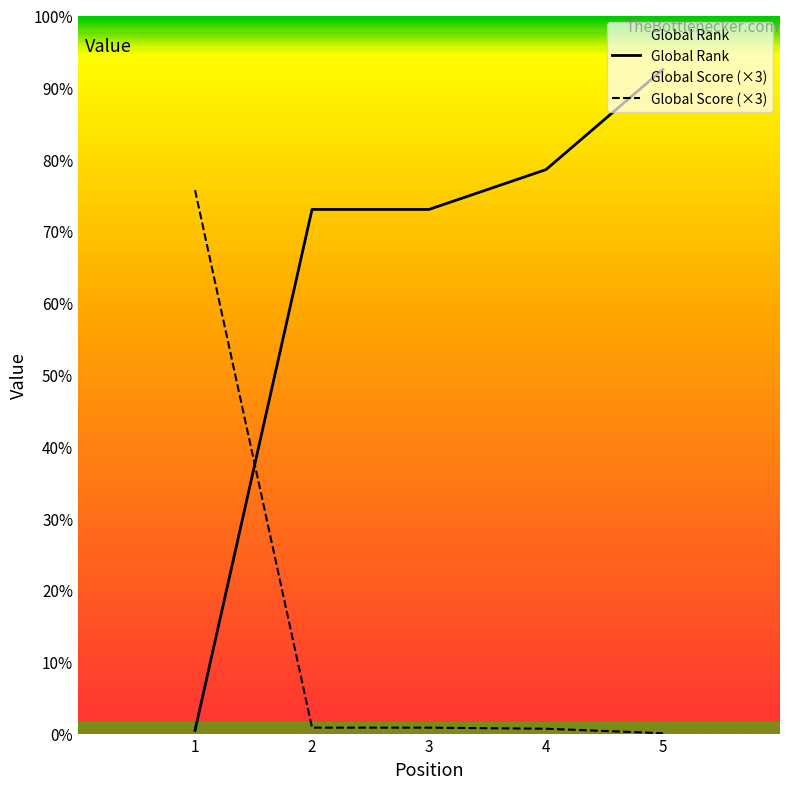

At which label does Global Rank reach its peak?

5